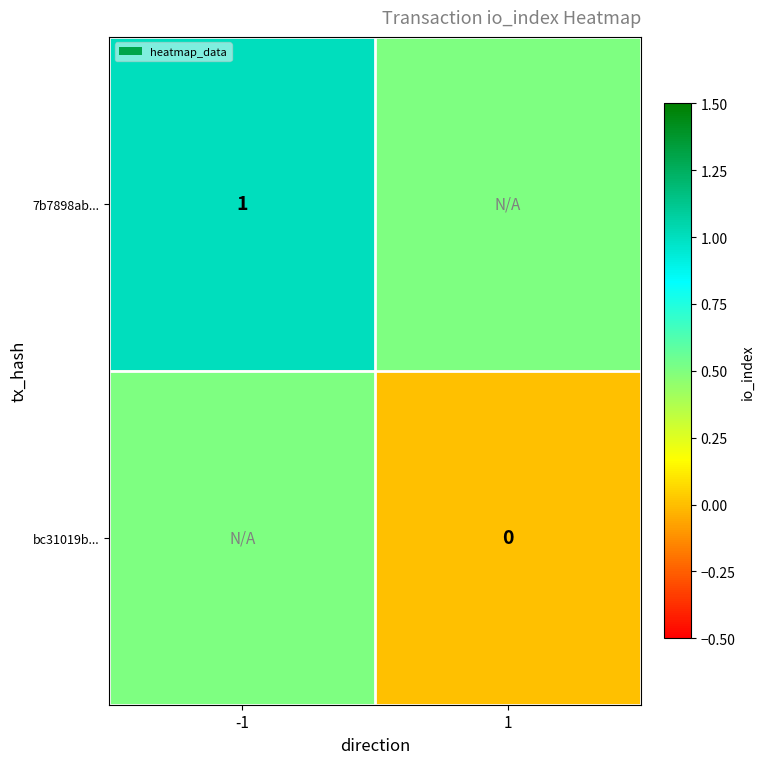

Is the value of 7b7898ab... at -1 greater than the value of bc31019b... at 1?

Yes